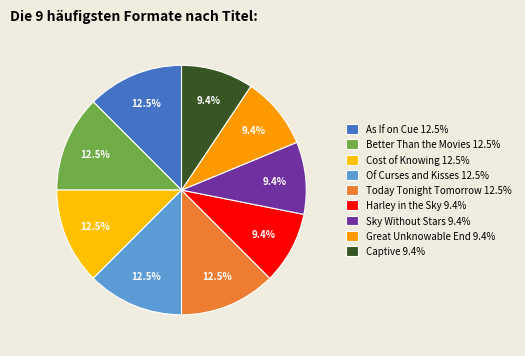

Count the number of slices in the pie.

9